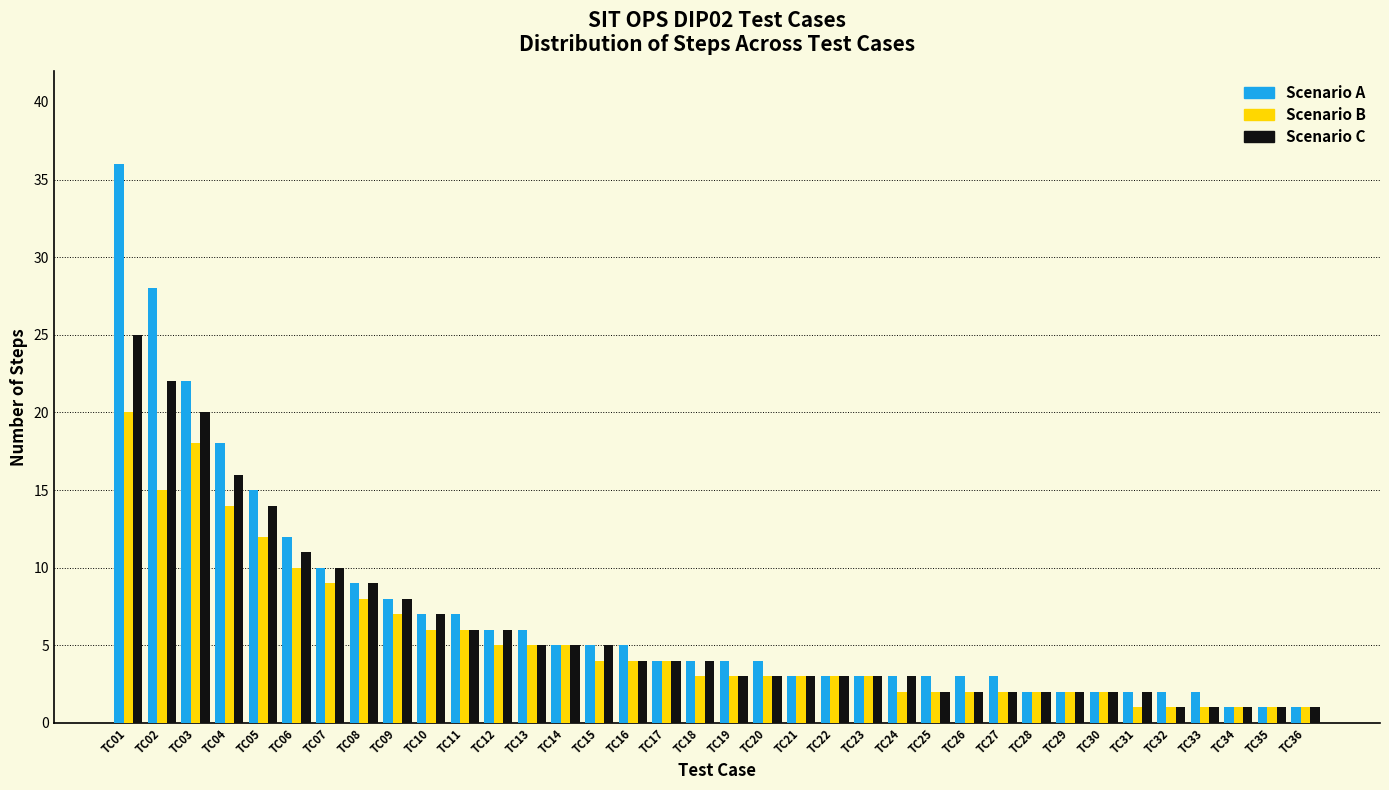

Is it true that Scenario A equals 5 at TC24?

False